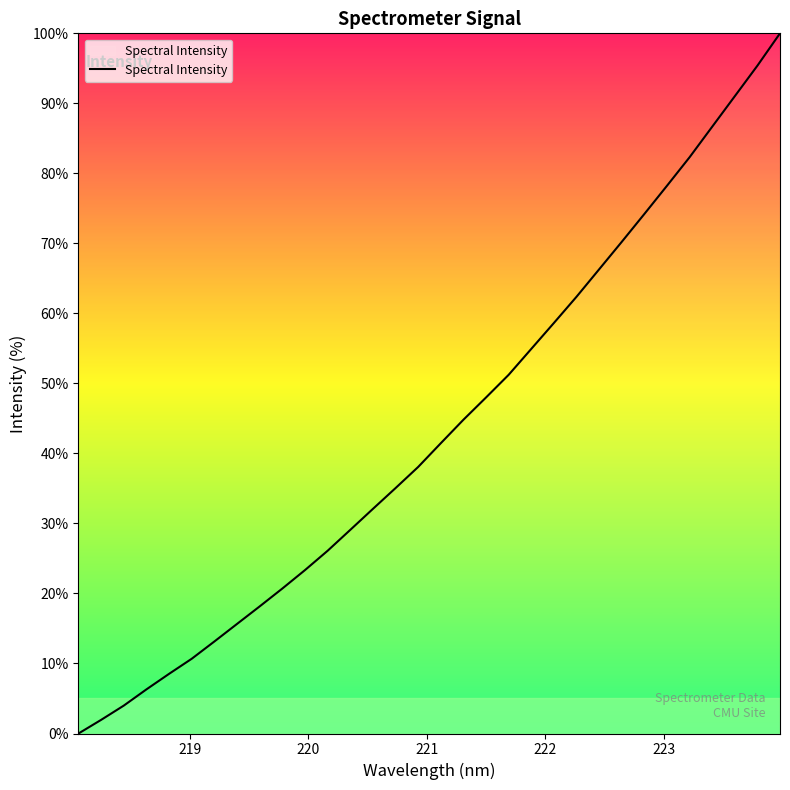

What is the difference between the maximum and minimum values?

100.0